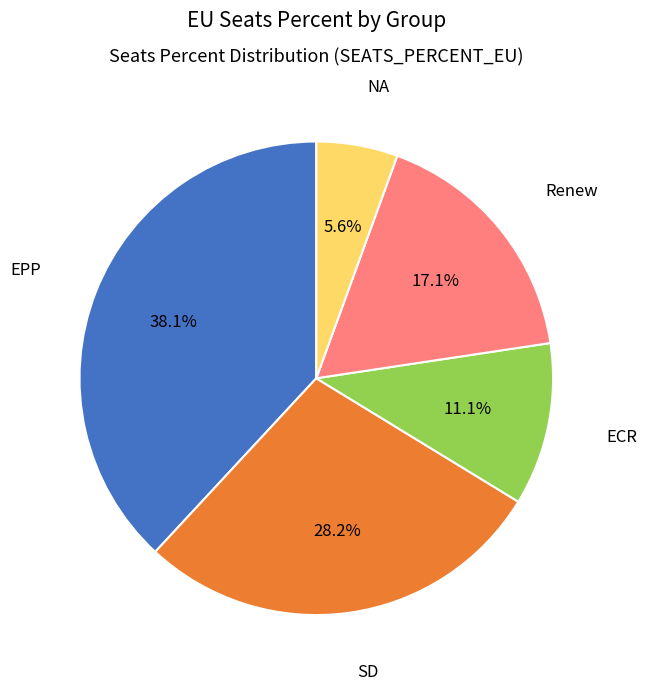

Which has a higher value, NA or SD?

SD